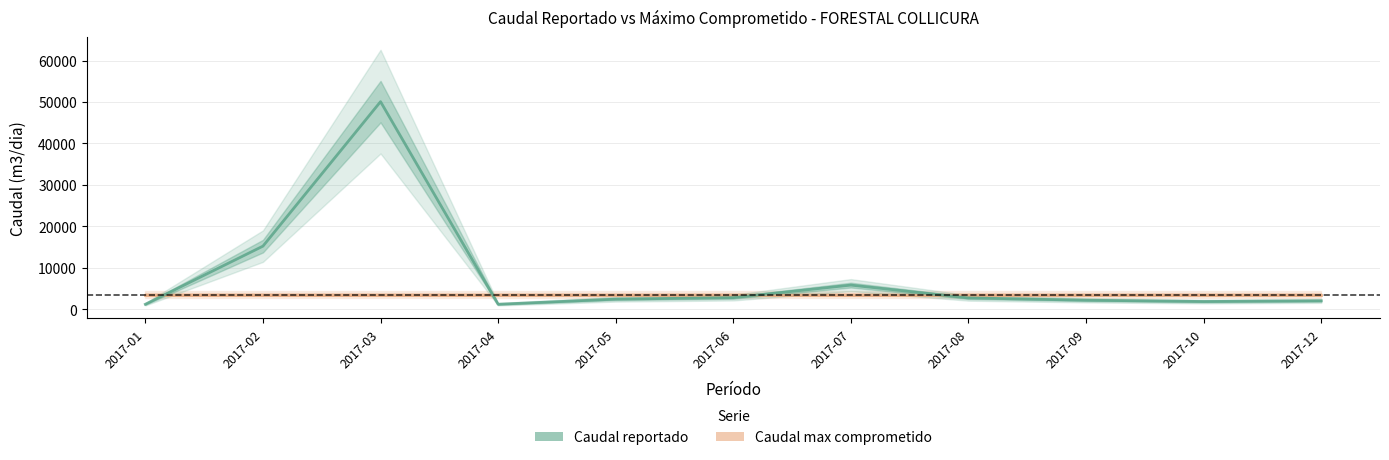

Does the chart have visible grid lines?

Yes